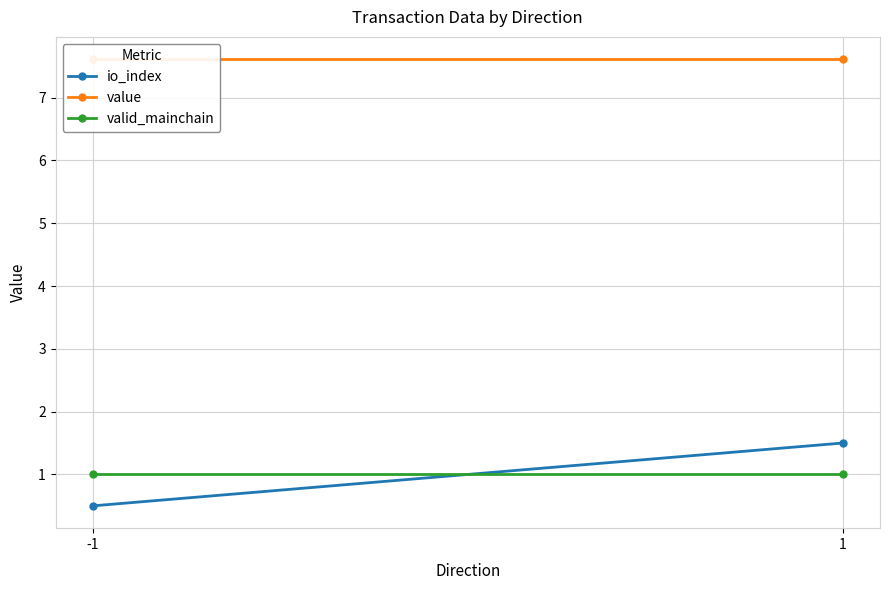

What is the approximate value of value at -1?

7.6